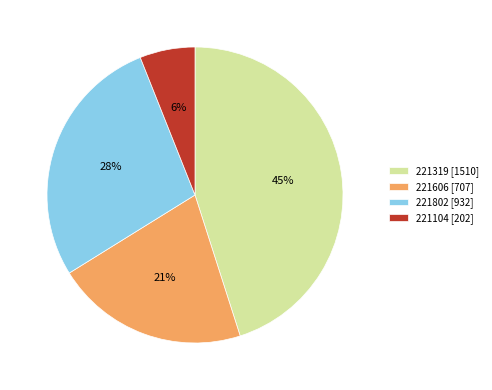

Does 221319 represent more than half of the total?

No